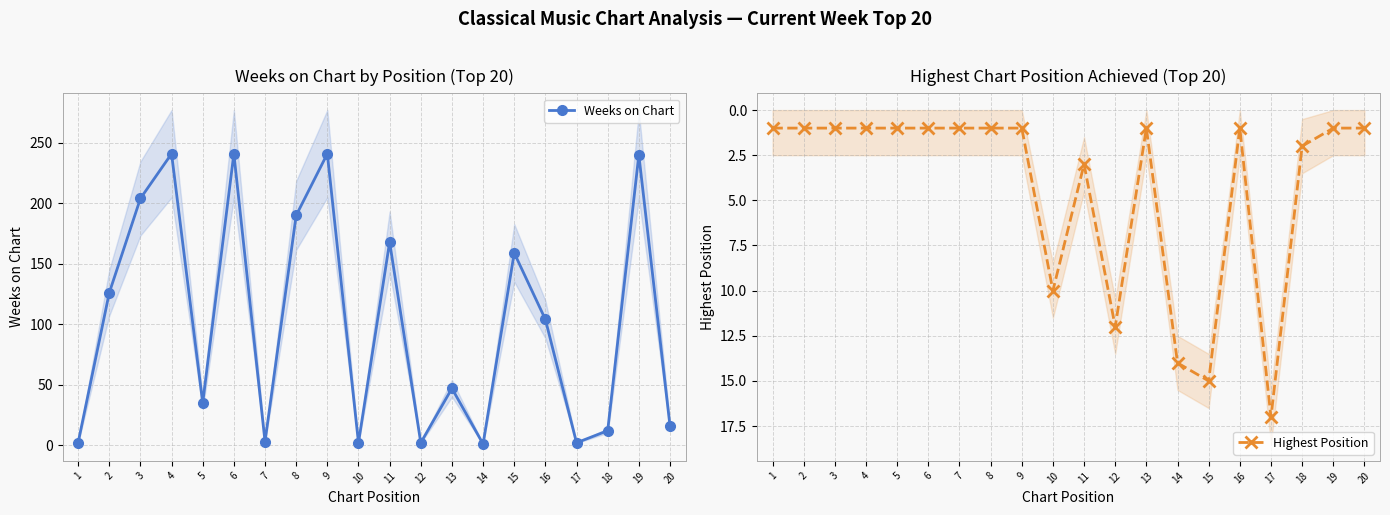

True or false: Weeks on Chart has a value of 168 at 11.

True